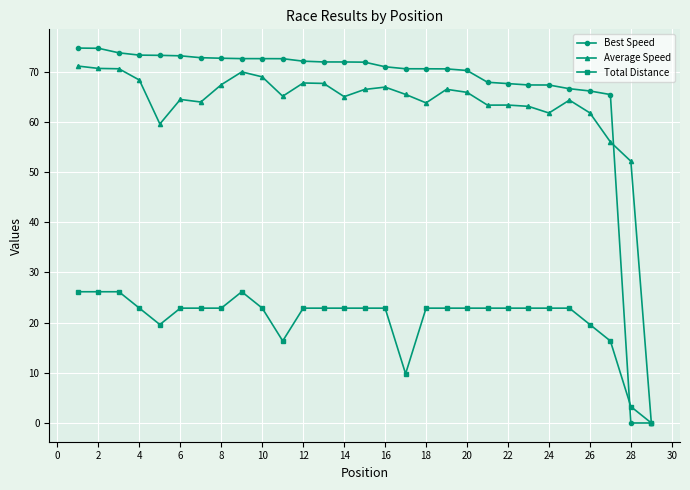

What is the sum of all Total Distance values?

601.7